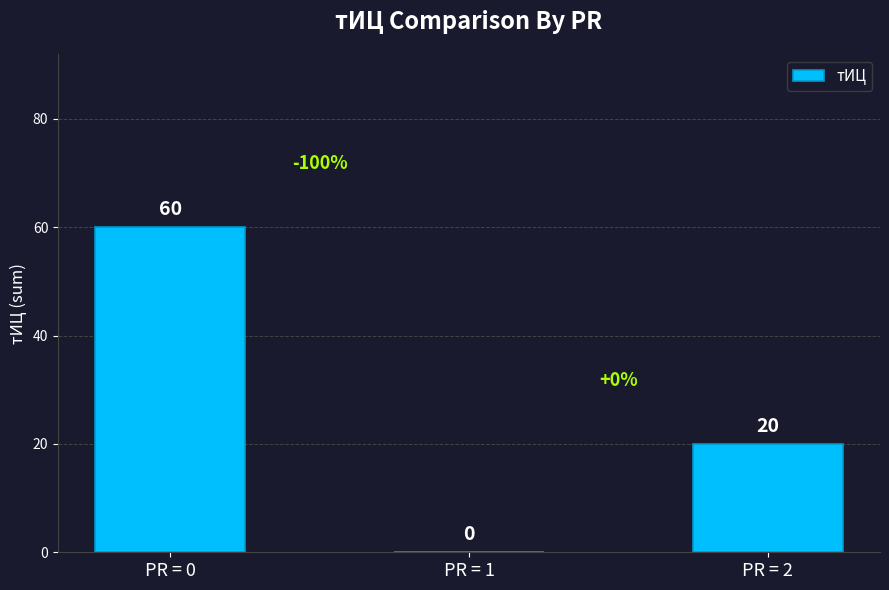

Where does the data first go above 20?

PR = 0